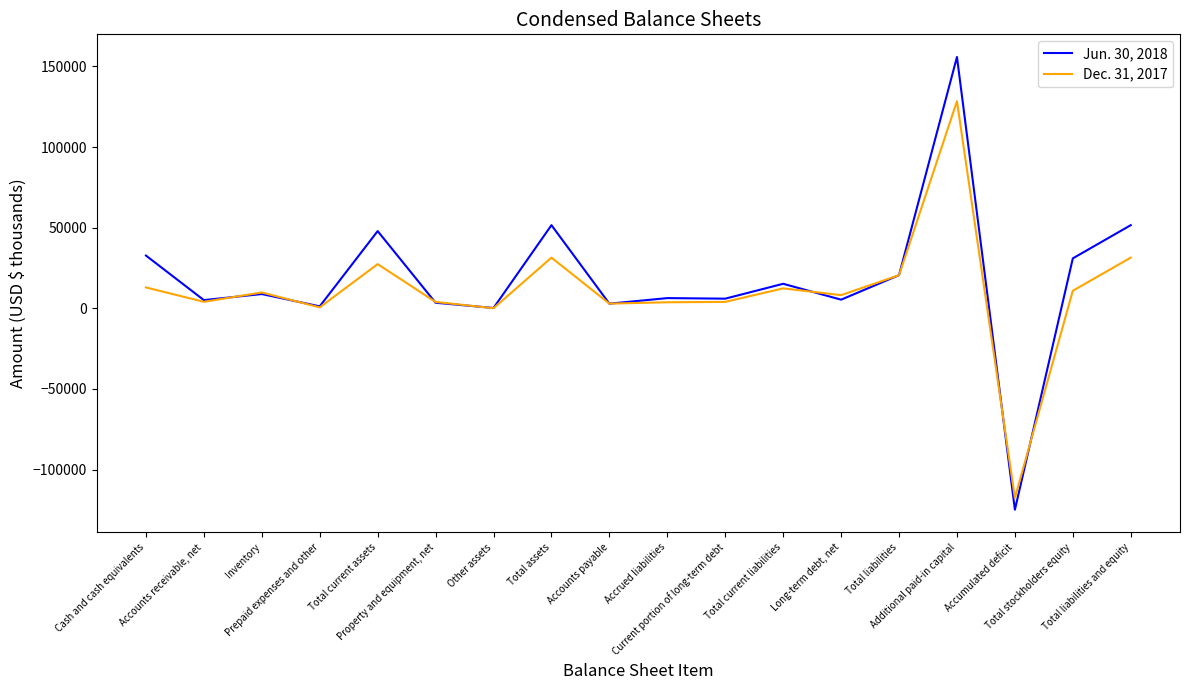

What is the difference between the maximum and minimum values in the Dec. 31, 2017 series?

245961